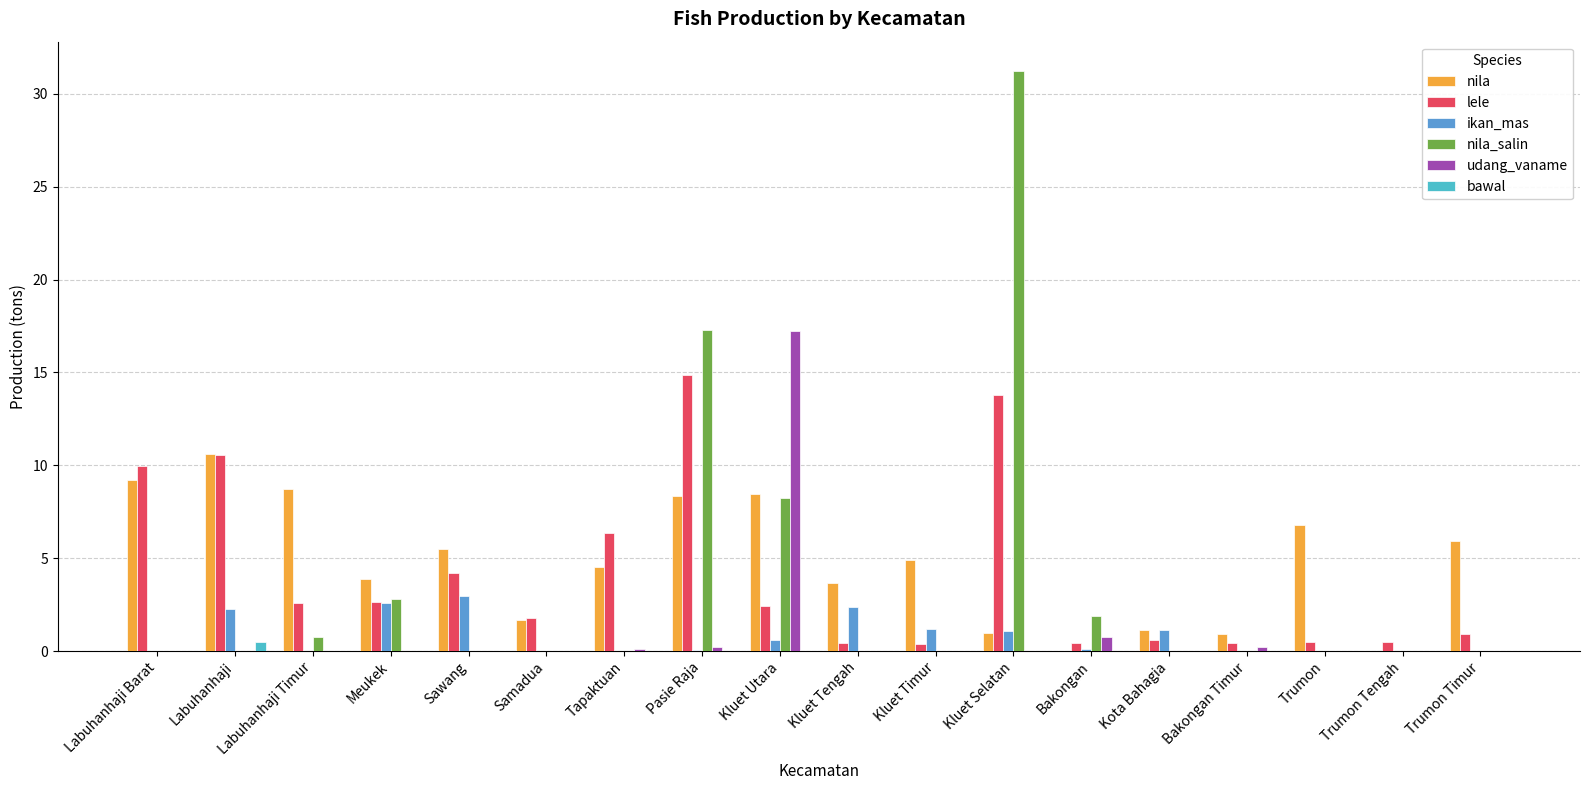

Which series changed the most between Kluet Utara and Kluet Timur?

udang_vaname